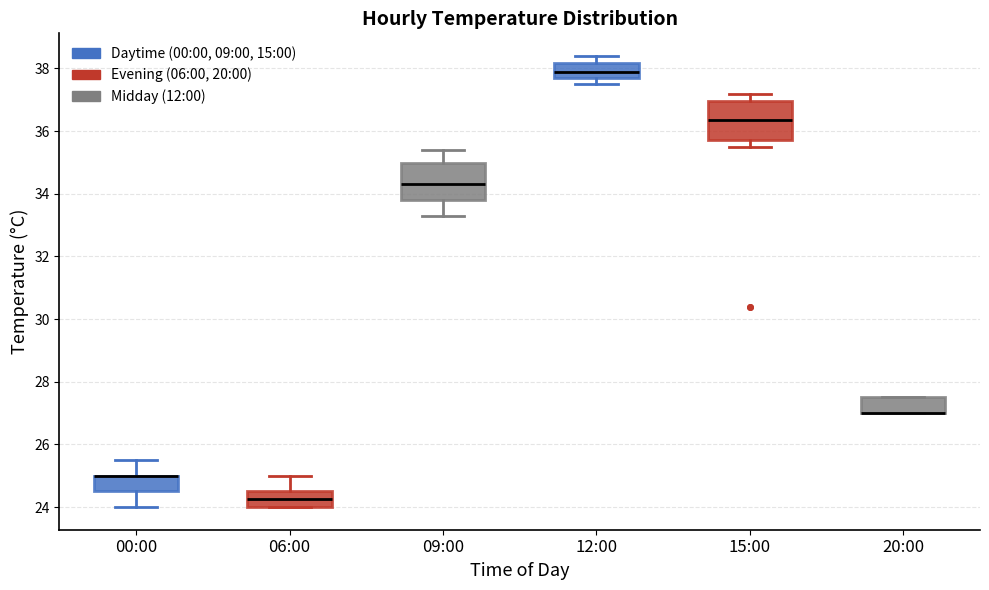

Reading left to right, read every box against the y-axis: the position of its median line, the range the box covers, and the ends of its whiskers. The values are not printed on the chart, so give them approximately, as read against the axis.

00:00: median 25.0 (drawn on the box's upper edge), box 24.6 to 25.0, whiskers 24.0 to 25.6
06:00: median 24.2, box 24.0 to 24.6, whiskers 24.0 to 25.0
09:00: median 34.4, box 33.8 to 35.0, whiskers 33.4 to 35.4
12:00: median 38.0, box 37.8 to 38.2, whiskers 37.6 to 38.4
15:00: median 36.4, box 35.8 to 37.0, whiskers 35.6 to 37.2
20:00: median 27.0 (drawn on the box's lower edge), box 27.0 to 27.6, whiskers 27.0 to 27.6